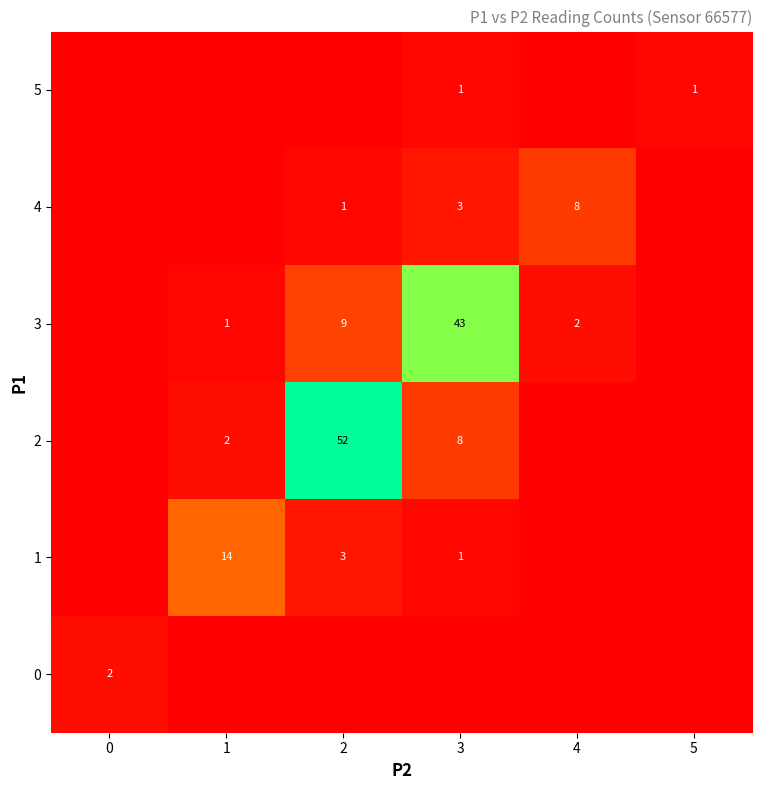

What is the total value across all series at 4?

10